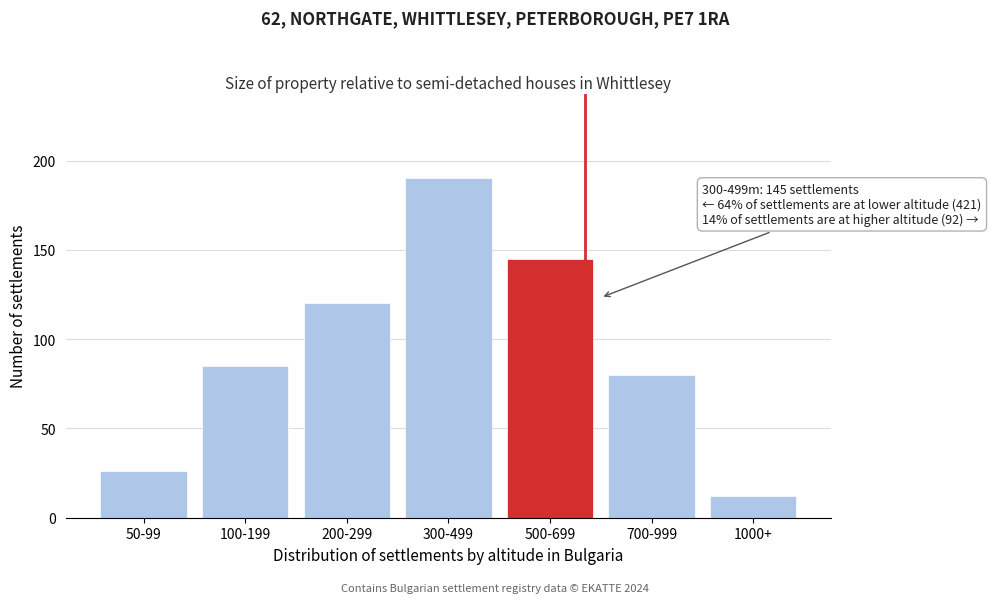

Reading left to right, transcribe all the data shown in this chart.

26	85	120	190	145	80	12